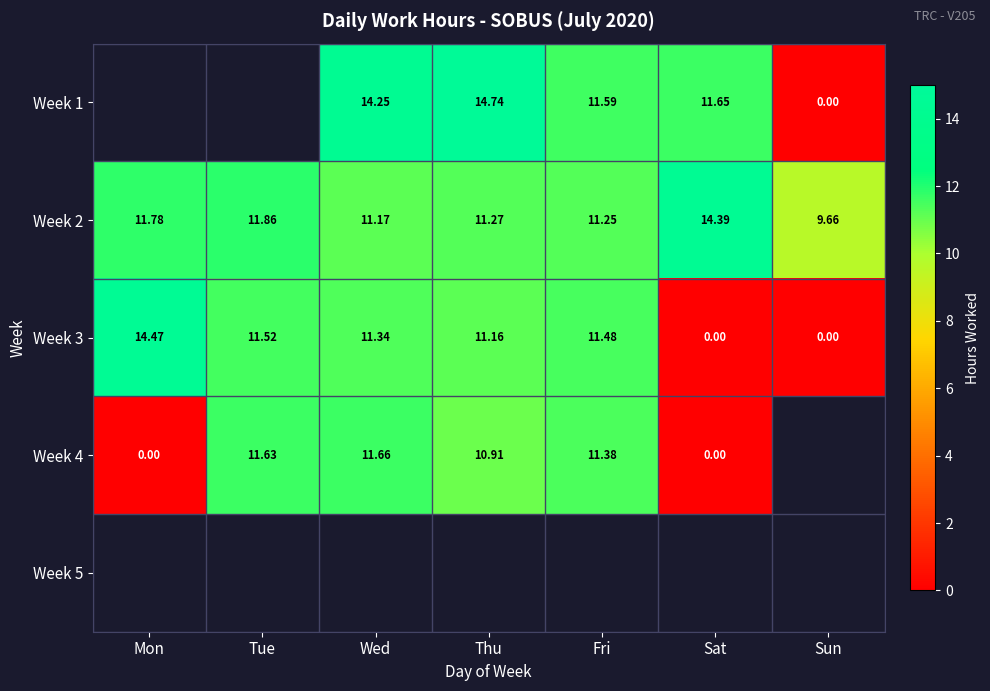

How many data points in Week 3 are less than 11?

2